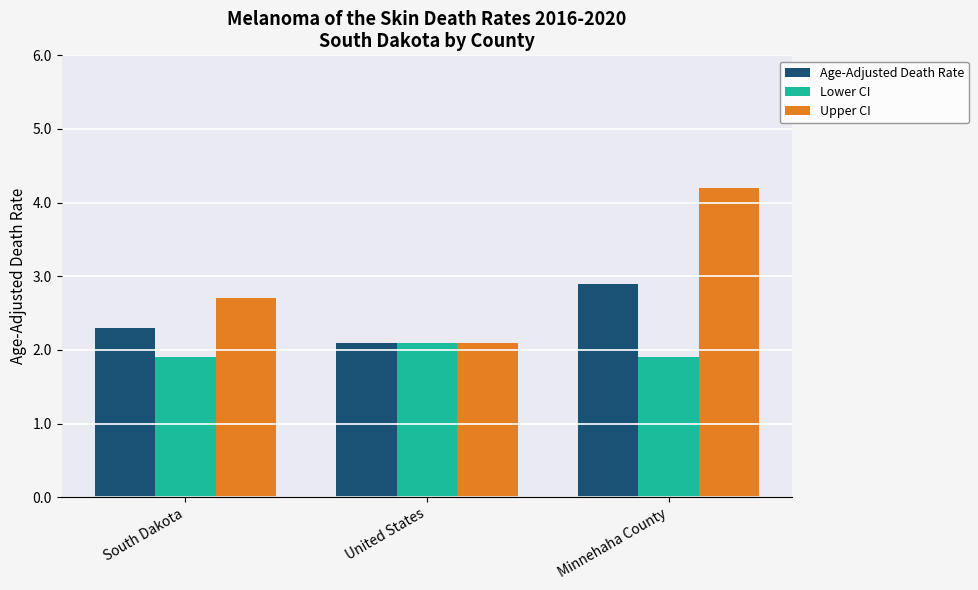

What is the difference between the maximum and second lowest values in the Upper CI series?

1.5